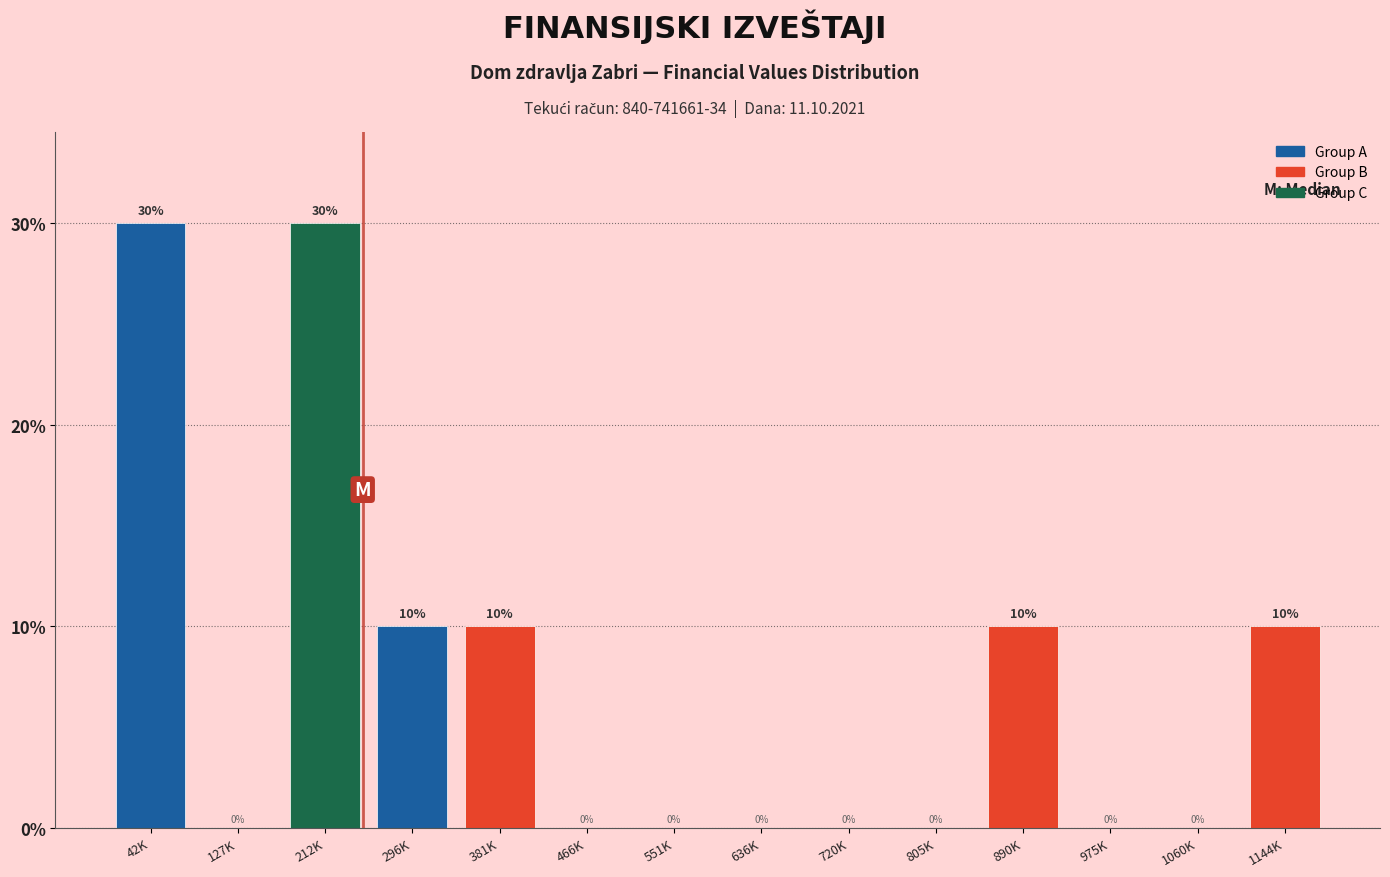

Reading left to right, transcribe all the data shown in this chart.

42K=30	127K=0	212K=30	296K=10	381K=10	466K=0	551K=0	636K=0	720K=0	805K=0	890K=10	975K=0	1060K=0	1144K=10